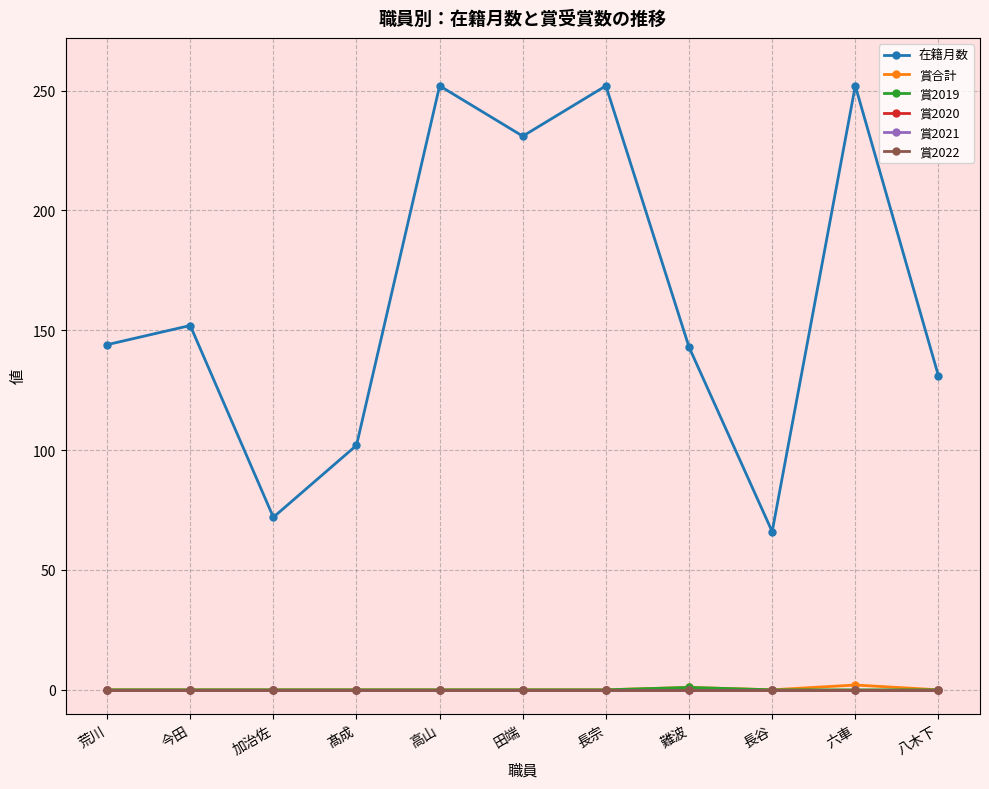

Which category has the highest value in the 賞2020 series?

荒川